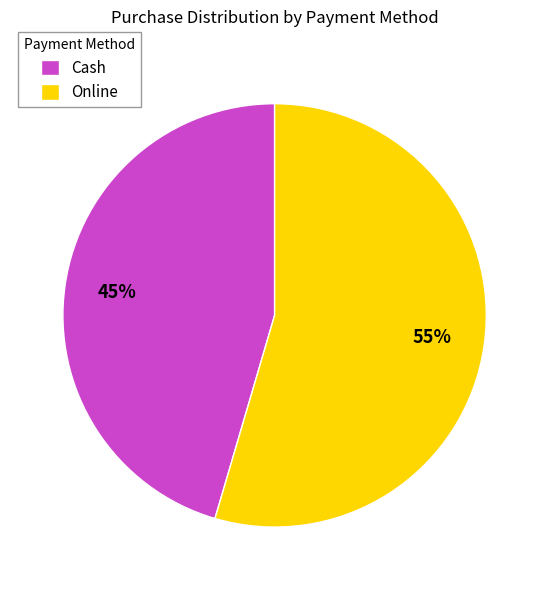

Combined, do Cash and Online account for over 50%?

Yes